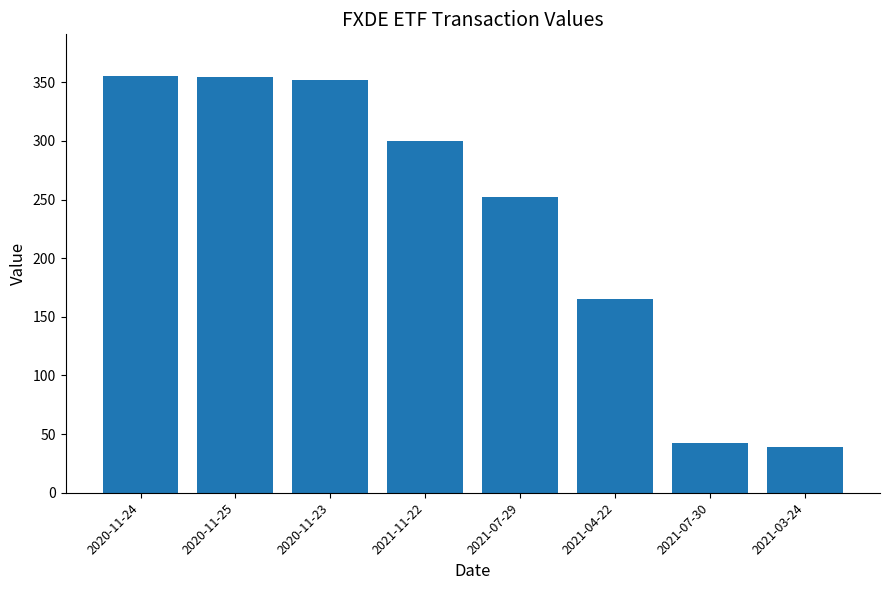

What is the sum of the values at 2020-11-23 and 2021-03-24?

391.4